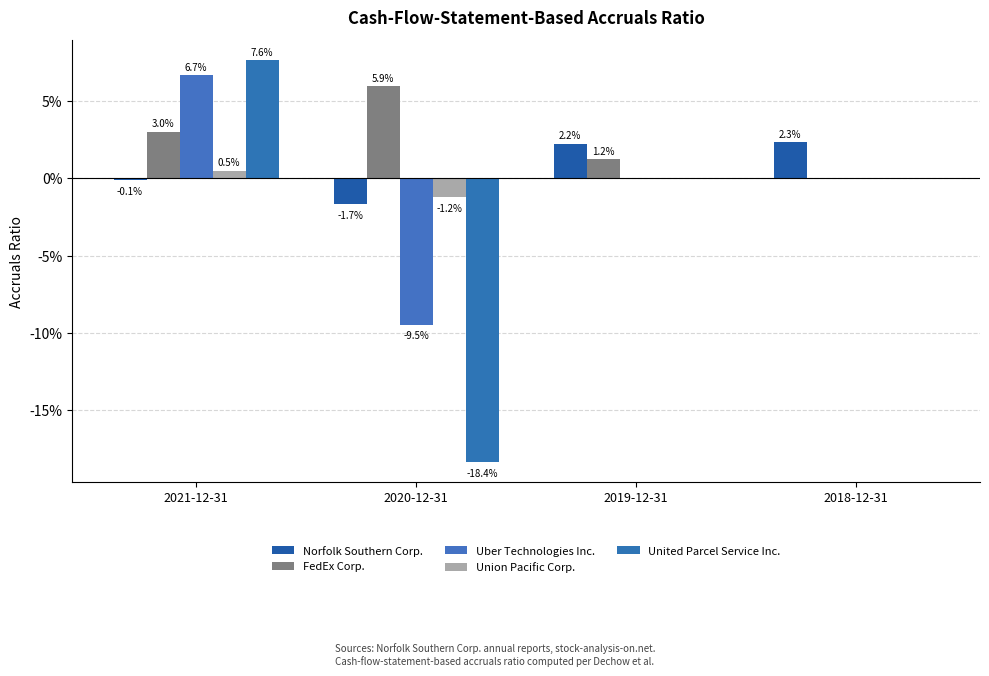

Between 2018-12-31 and 2020-12-31, which is larger?

2018-12-31